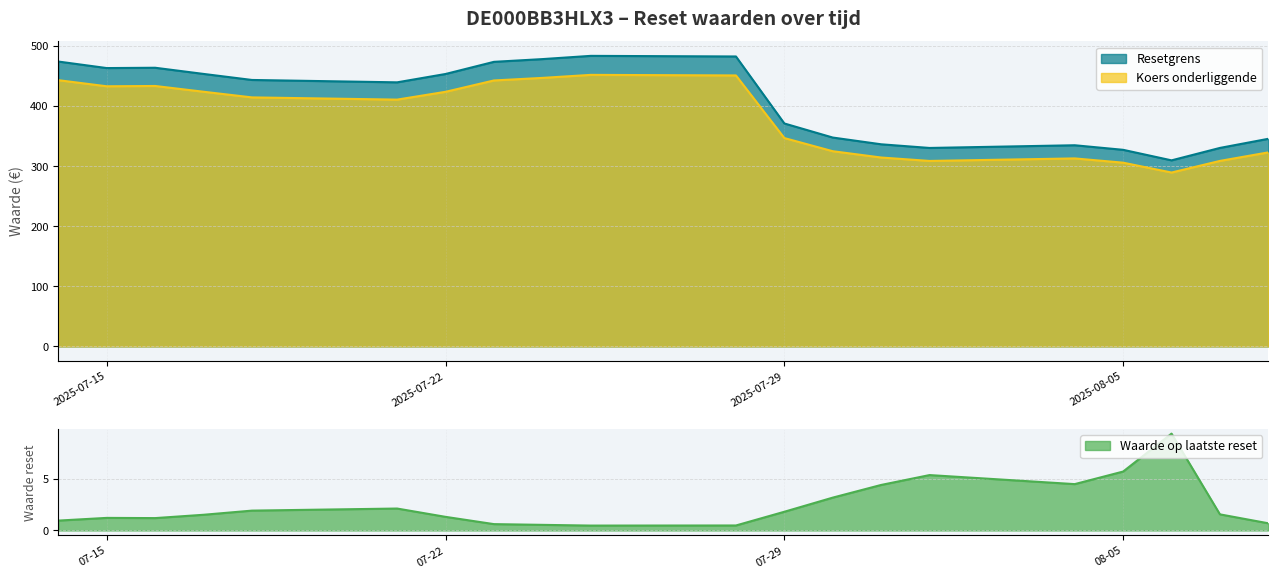

List the labels in order of Koers onderliggende value, largest first.

2025-07-25, 2025-07-28, 2025-07-24, 2025-07-14, 2025-07-23, 2025-07-16, 2025-07-15, 2025-07-17, 2025-07-22, 2025-07-18, 2025-07-21, 2025-07-29, 2025-07-30, 2025-08-08, 2025-07-31, 2025-08-04, 2025-08-07, 2025-08-01, 2025-08-05, 2025-08-06